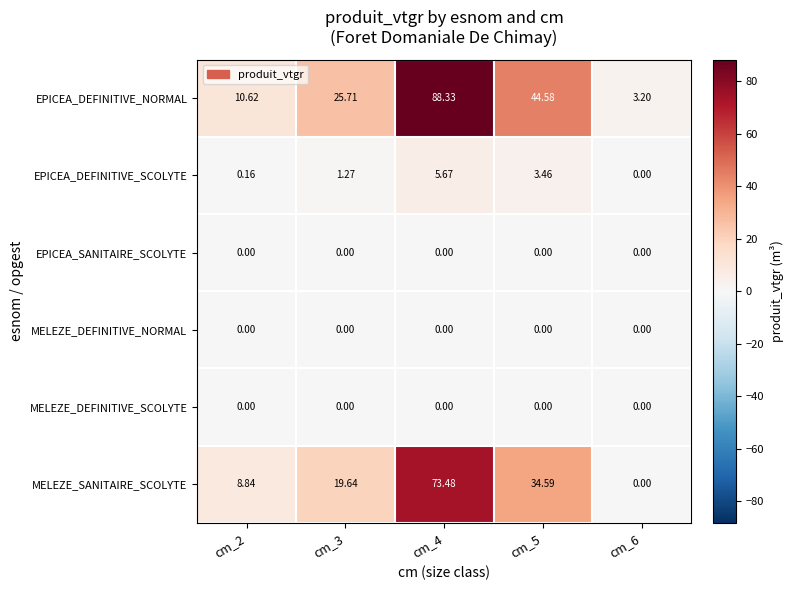

Which series has the largest total across all categories?

EPICEA_DEFINITIVE_NORMAL